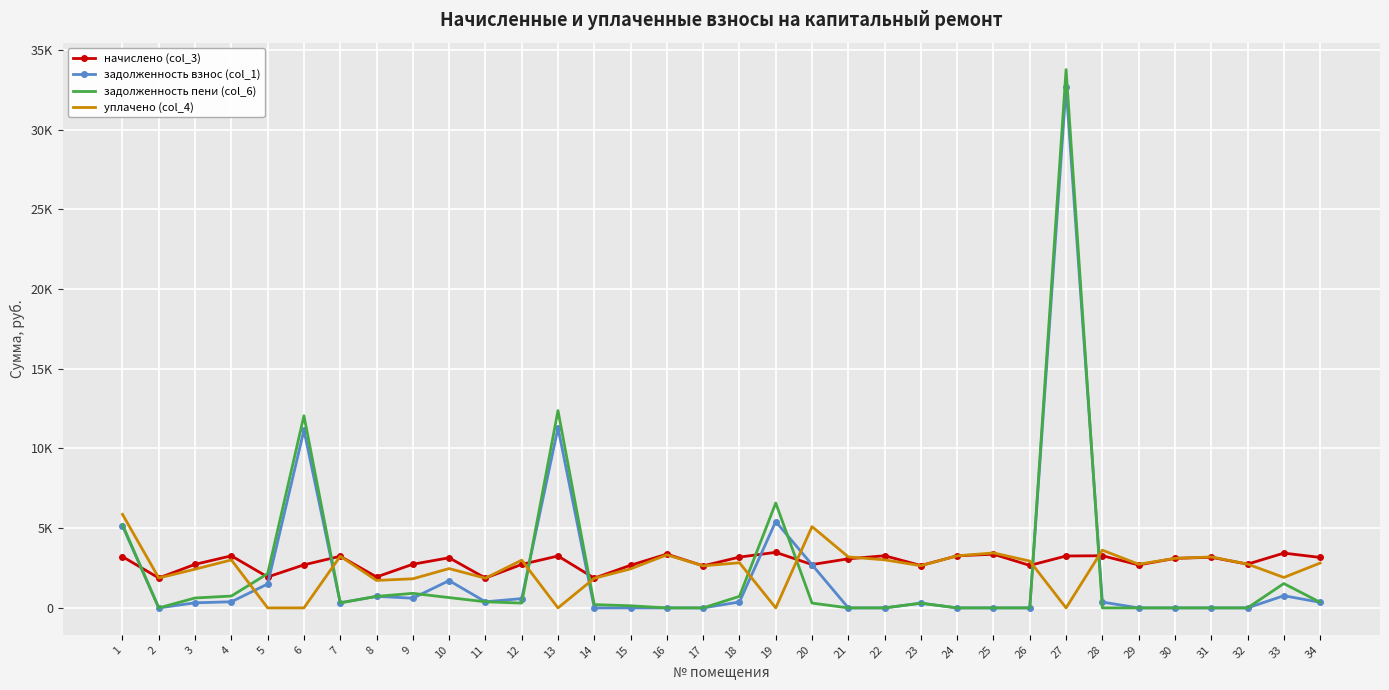

Which series has the largest total across all categories?

начислено (col_3)